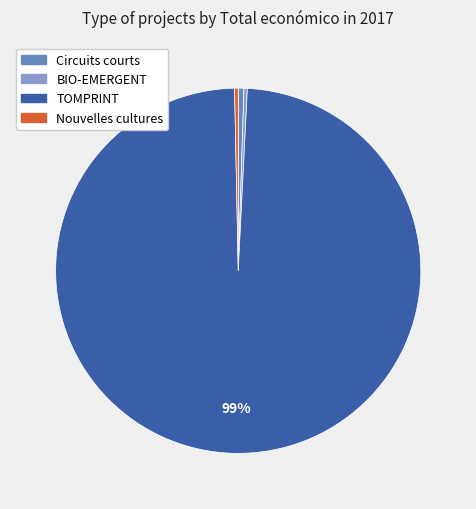

How many segments does this pie chart have?

4